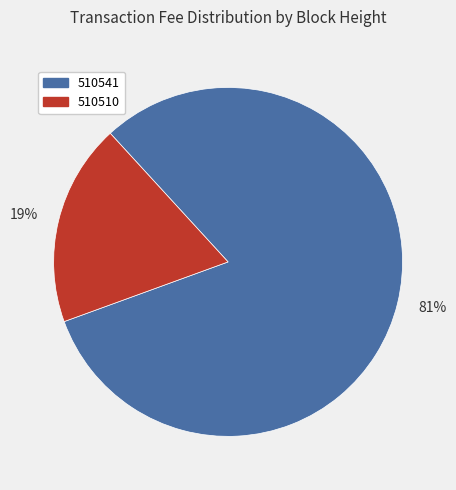

Between 510541 and 510510, which is larger?

510541